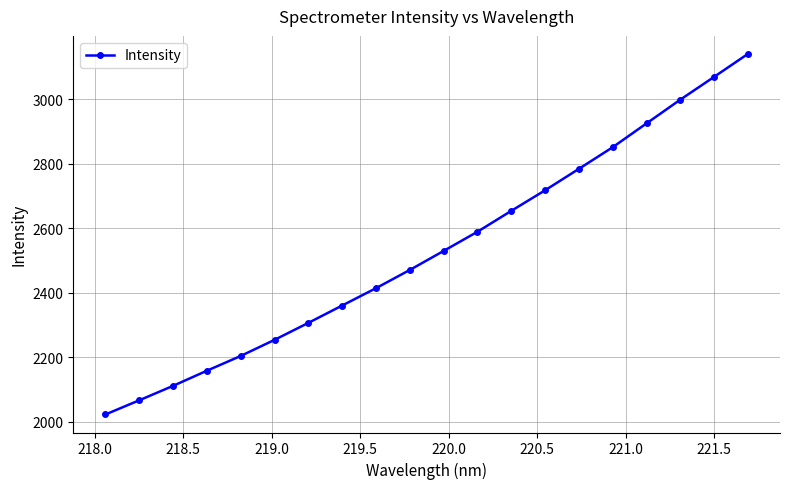

What is the value of the 5th point from the left?

2203.8